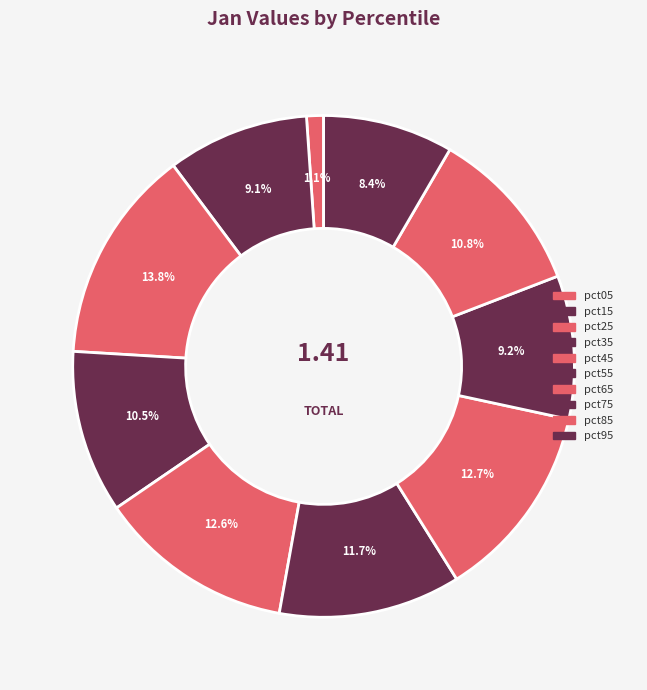

How many segments does this pie chart have?

10